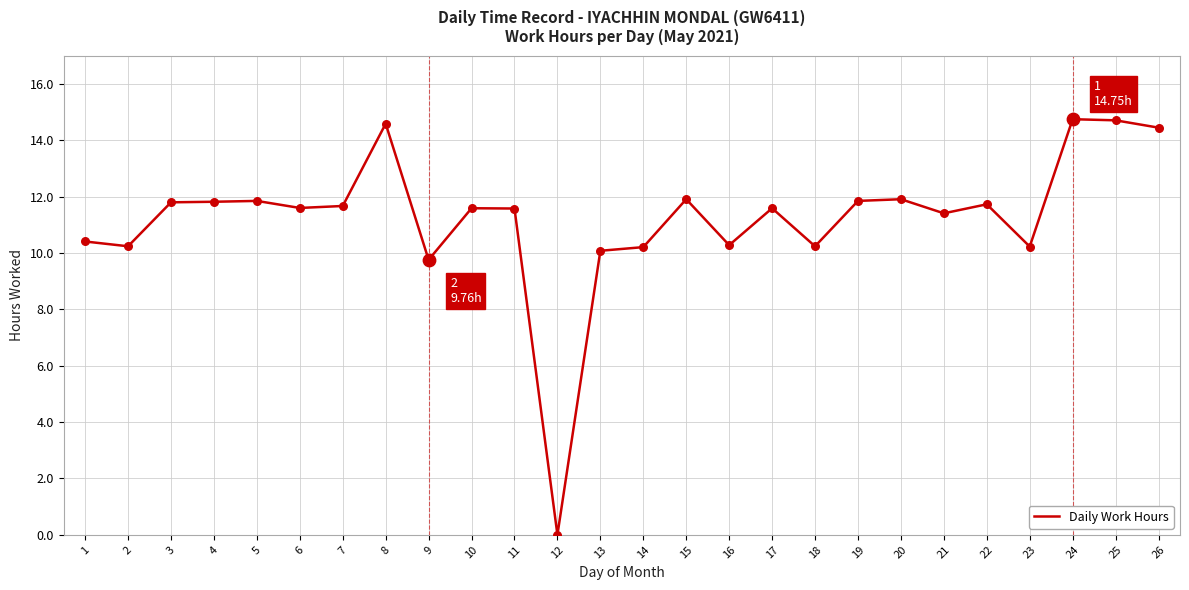

Which has a higher value, 20 or 25?

25